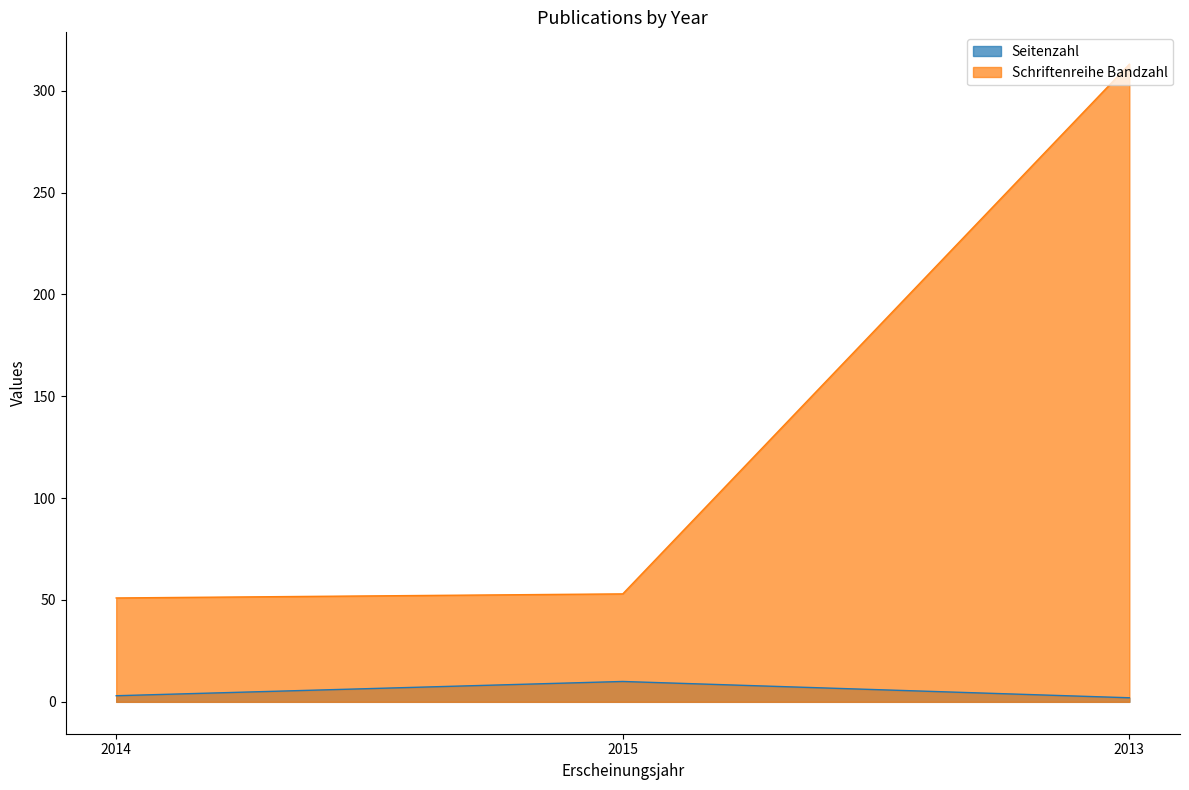

Rank the categories by Schriftenreihe Bandzahl value from highest to lowest.

2013, 2015, 2014